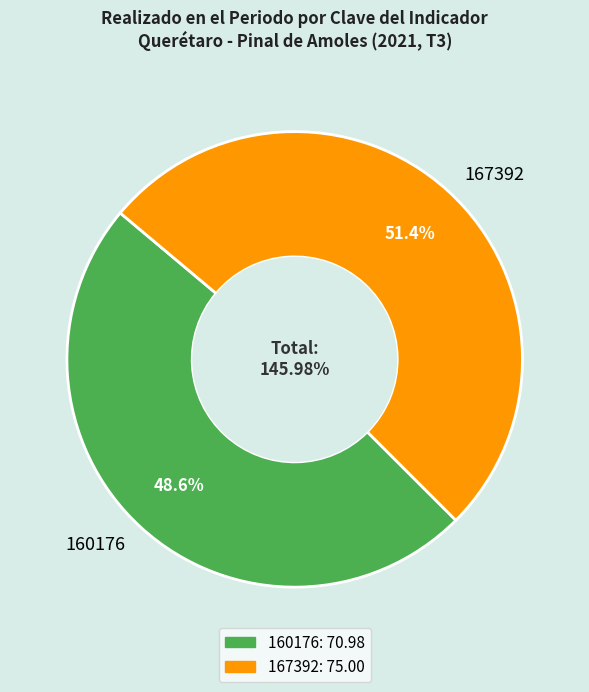

Rank the categories by value from highest to lowest.

167392, 160176